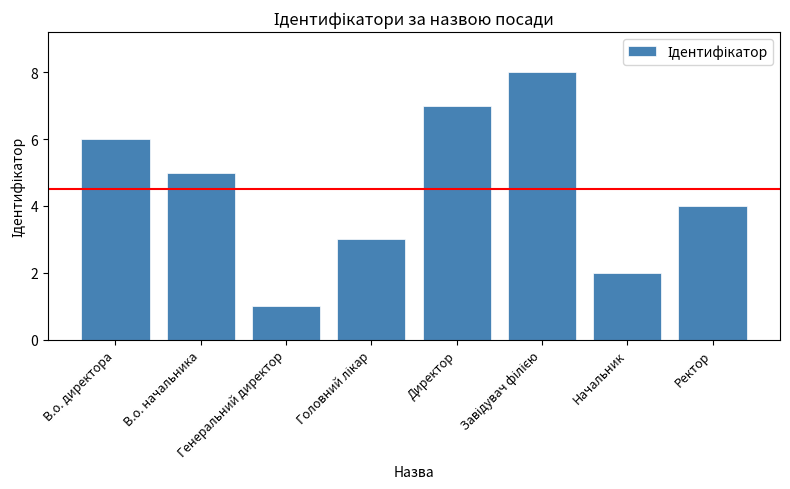

What is the difference between the maximum and minimum values?

7